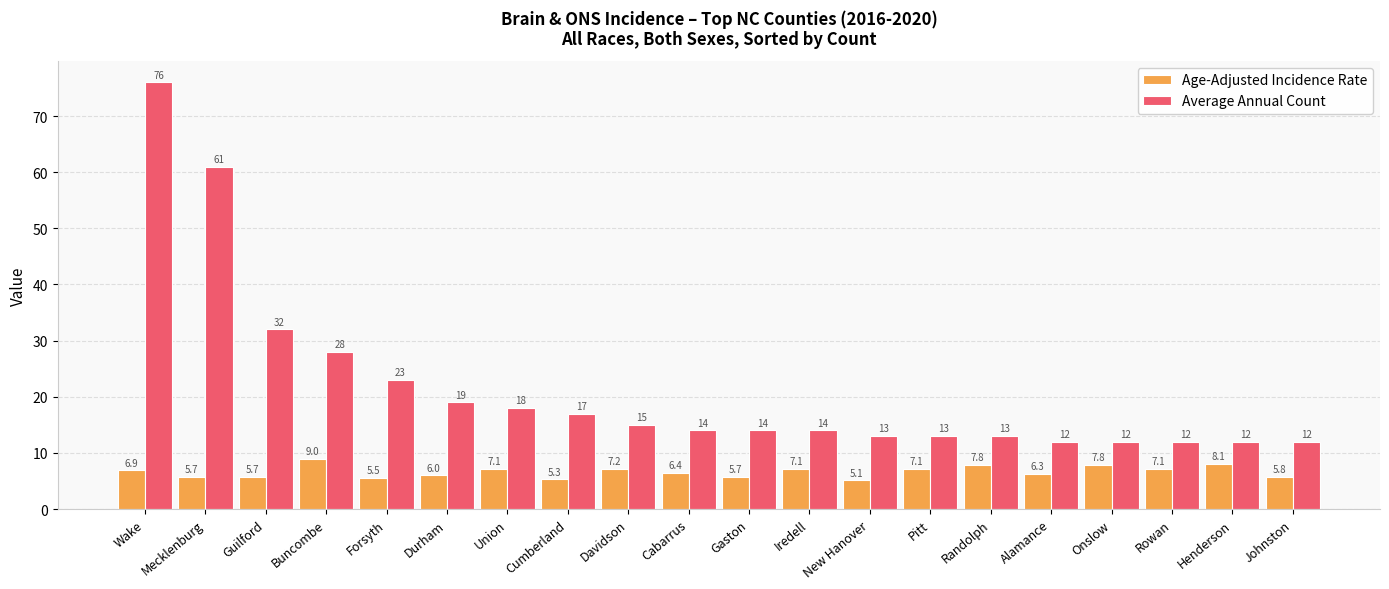

True or false: Age-Adjusted Incidence Rate has a value of 7.1 at Iredell.

True